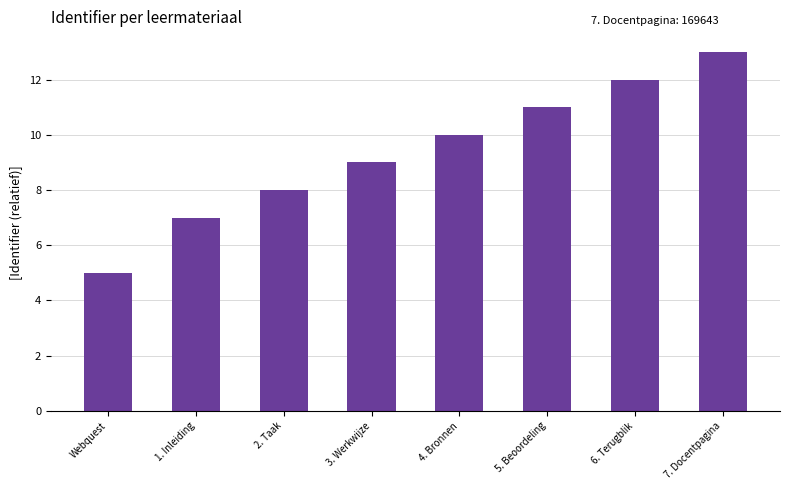

Reading left to right, list all the values displayed in this chart.

5	7	8	9	10	11	12	13